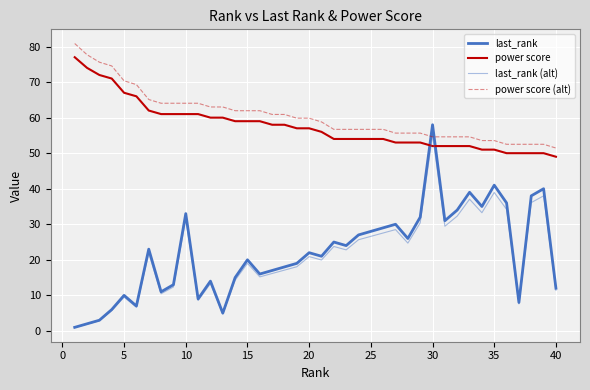

What is the value of the last_rank point at the 22nd from the left?

25.0